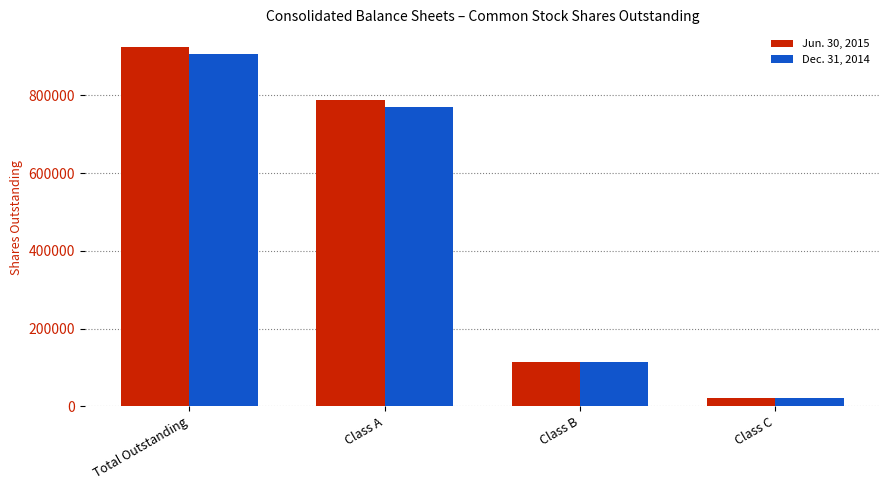

Rank the series by their average value, from lowest to highest.

Dec. 31, 2014, Jun. 30, 2015